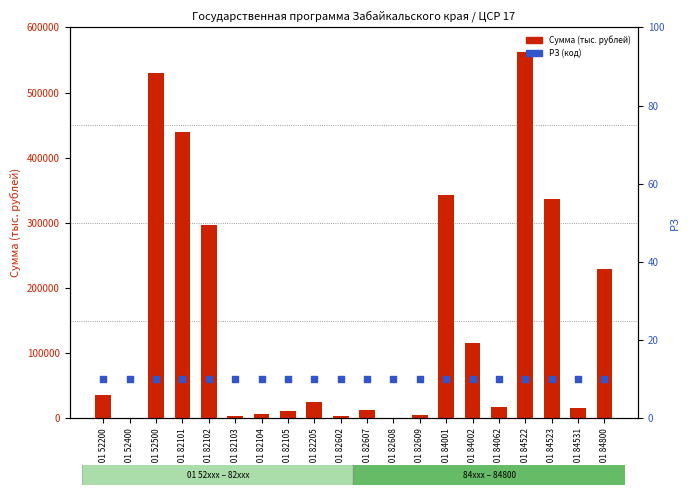

Which series reaches the maximum Y coordinate?

Сумма (тыс. рублей)